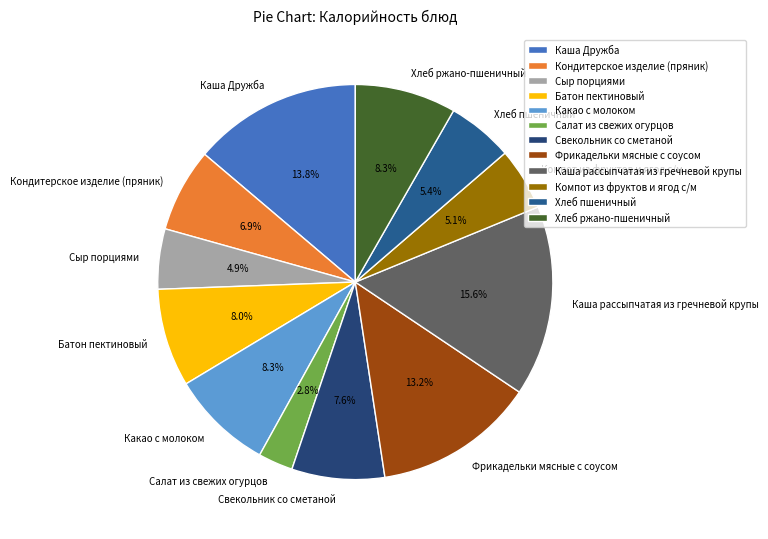

Is it true that Кондитерское изделие (пряник) is 1% of the pie?

False